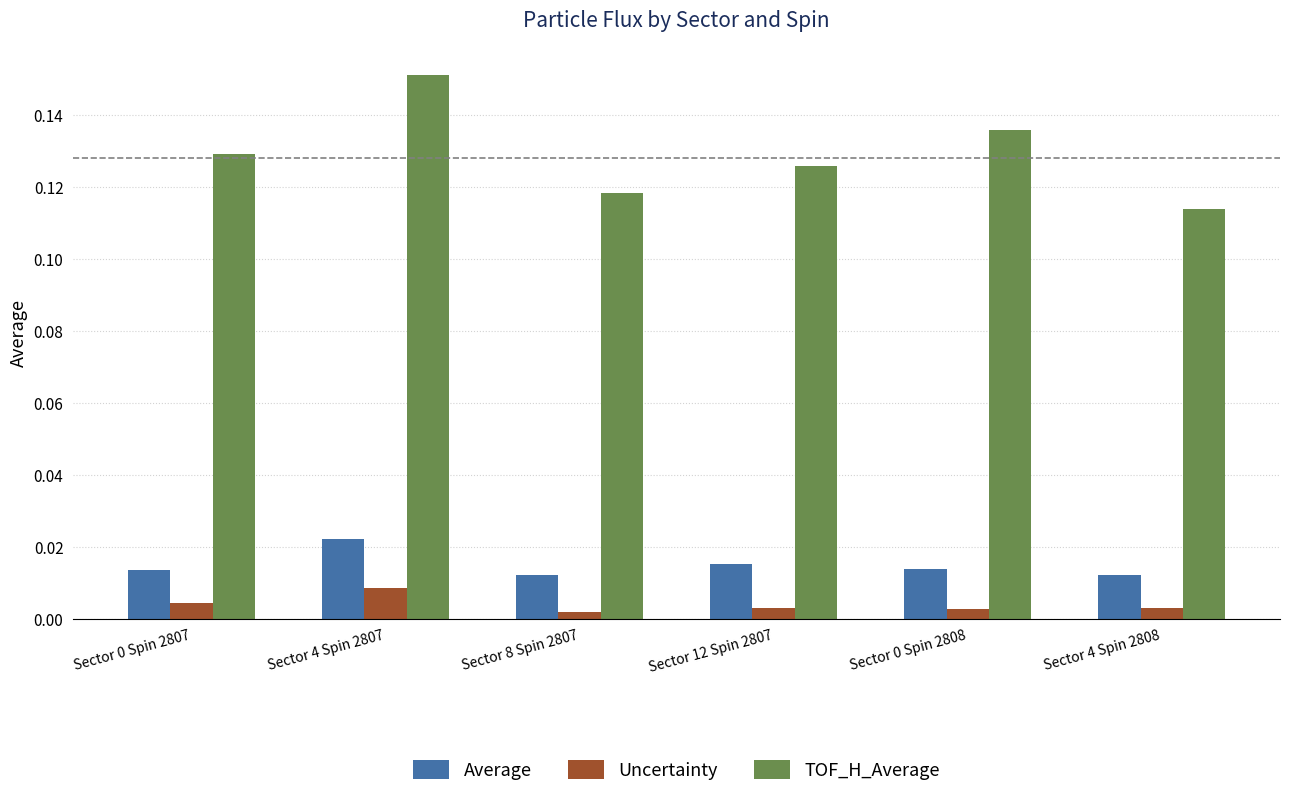

At which label is TOF_H_Average closest to 0?

Sector 4 Spin 2808